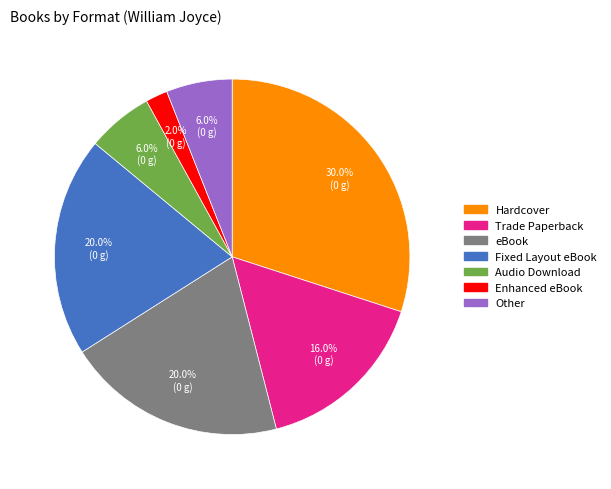

Is there any slice that represents more than half of the pie?

No